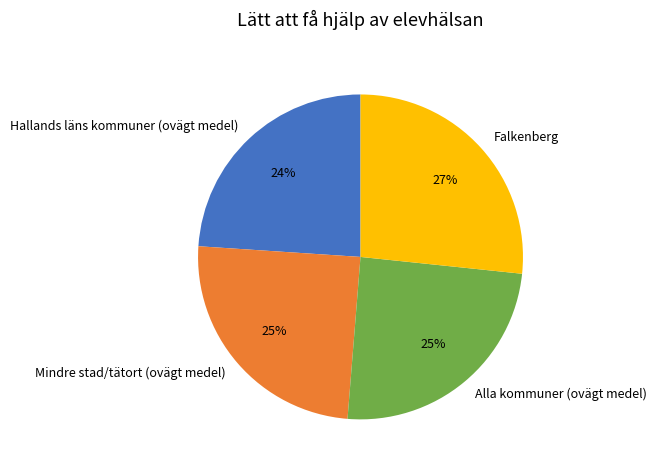

Which has a higher value, Falkenberg or Mindre stad/tätort (ovägt medel)?

Falkenberg